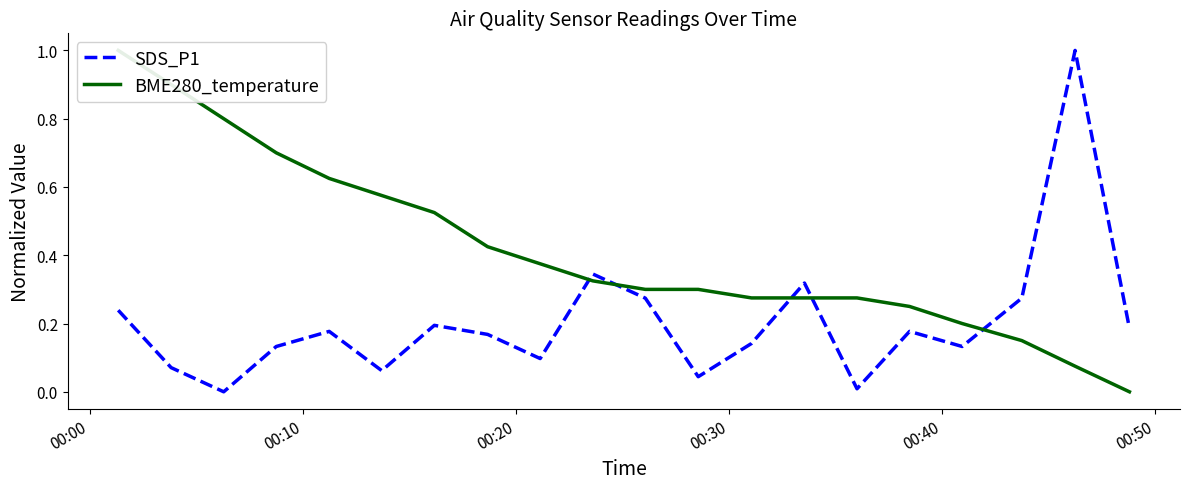

In SDS_P1, how many points are lower than both neighbors (excluding endpoints)?

6